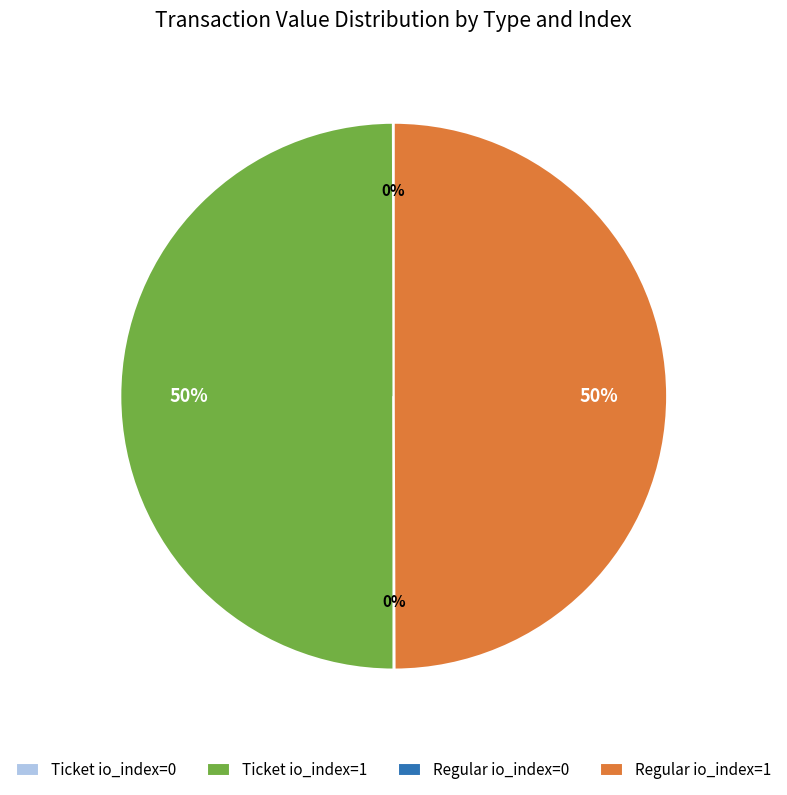

To the nearest percent, what is the average slice percentage?

25%